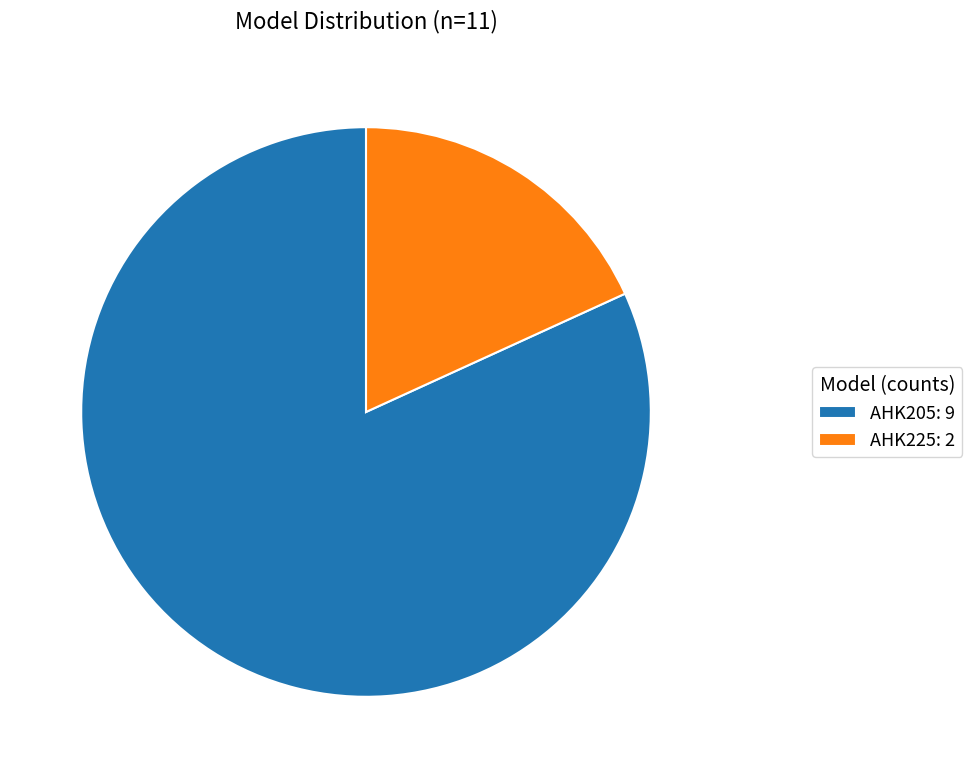

Which slice is the smallest?

AHK225